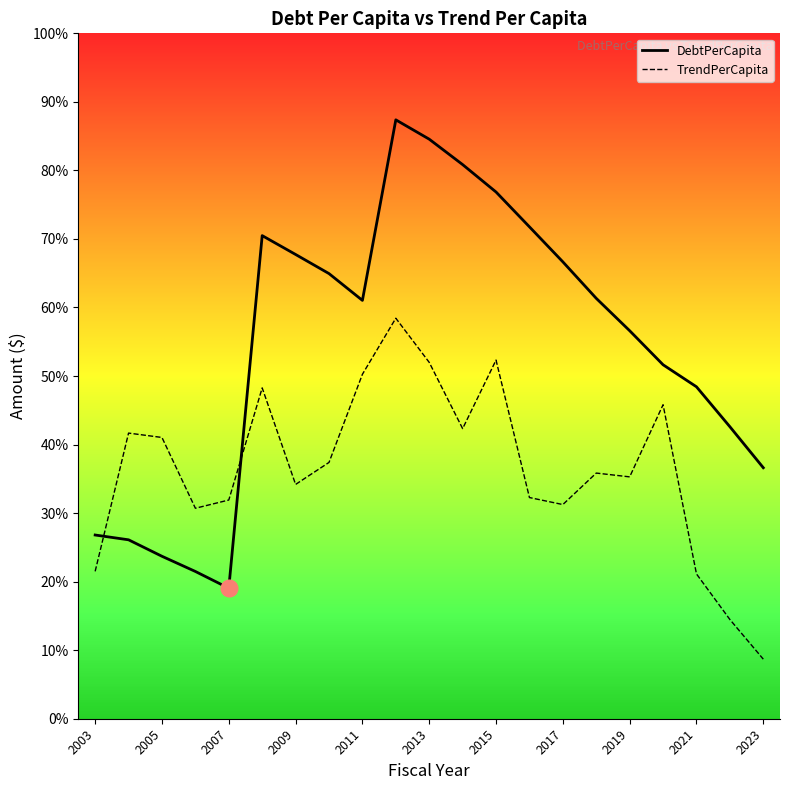

Rank the series by their maximum value, from lowest to highest.

TrendPerCapita, DebtPerCapita